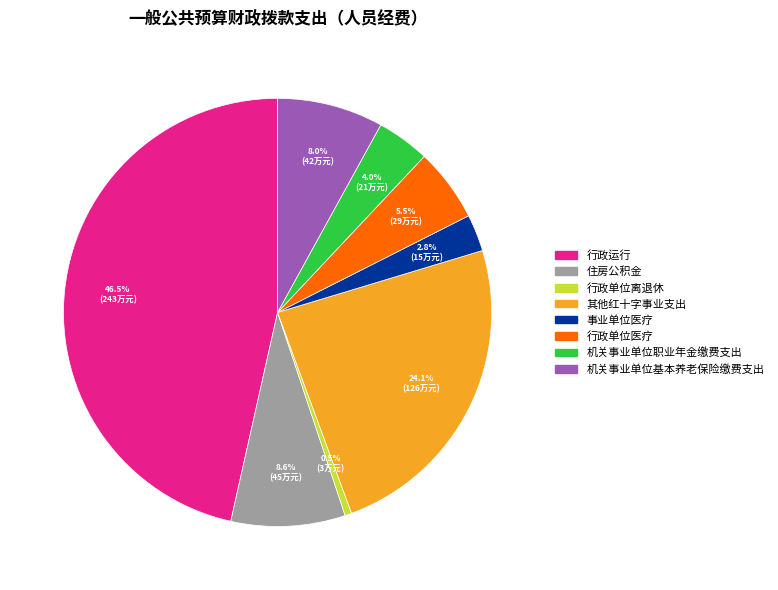

What percentage do 机关事业单位职业年金缴费支出 and 行政单位医疗 together represent?

9.5%